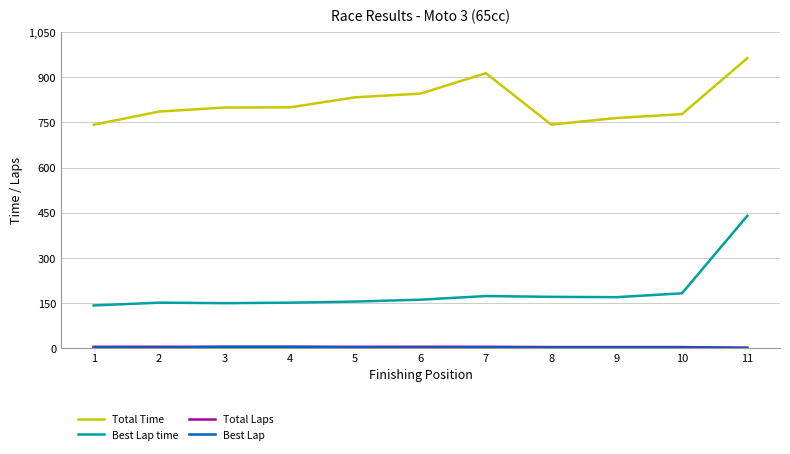

What is the spread (max minus min) of values at 9?

762.4